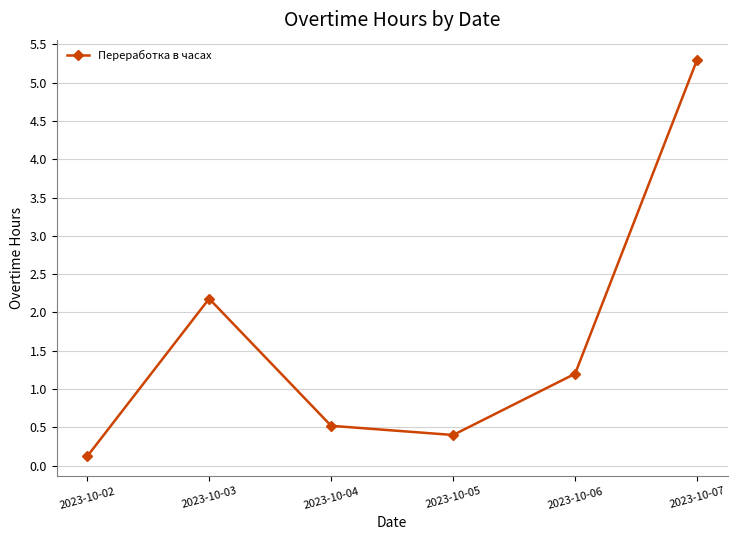

Is it true that the value at 2023-10-07 is 2.4?

False